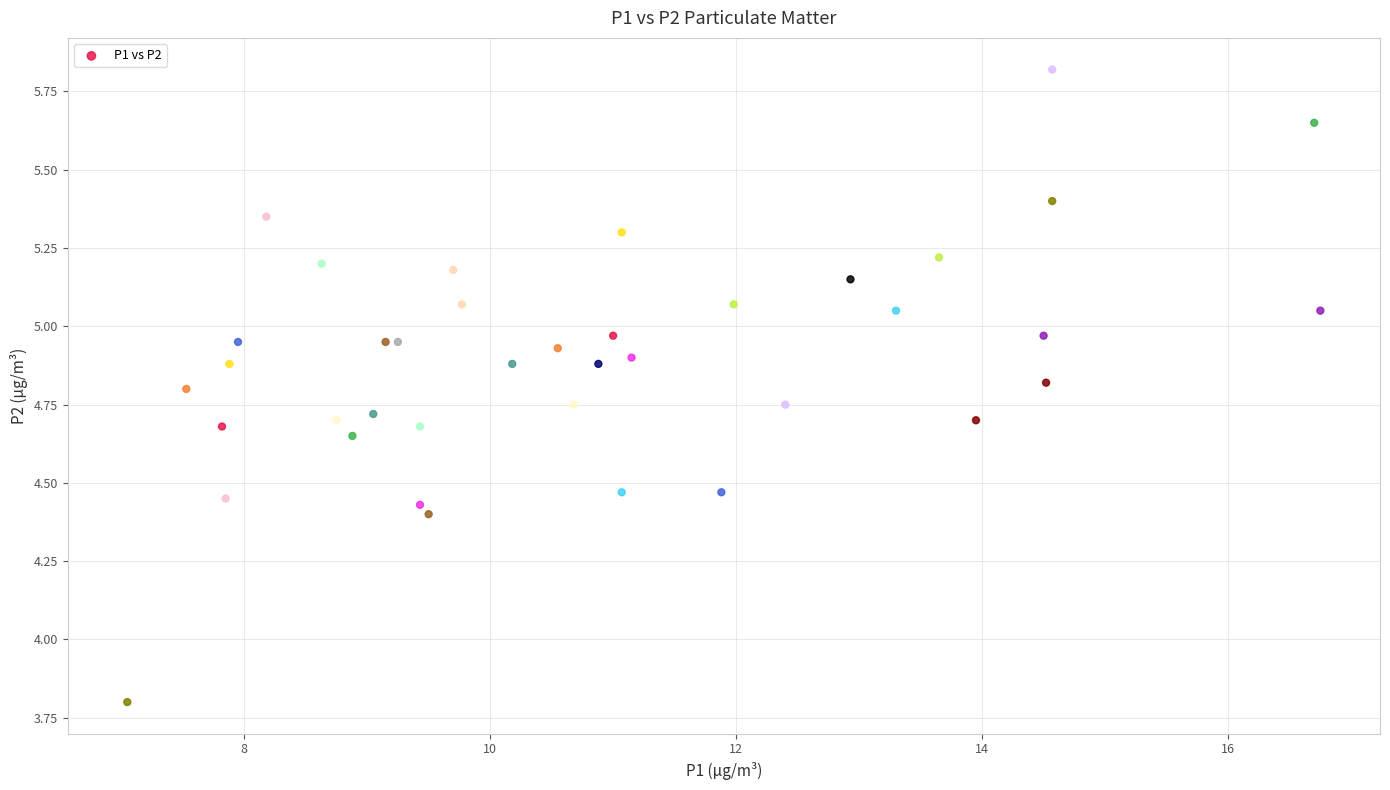

What Y value in the scatter plot is closest to 4?

3.8